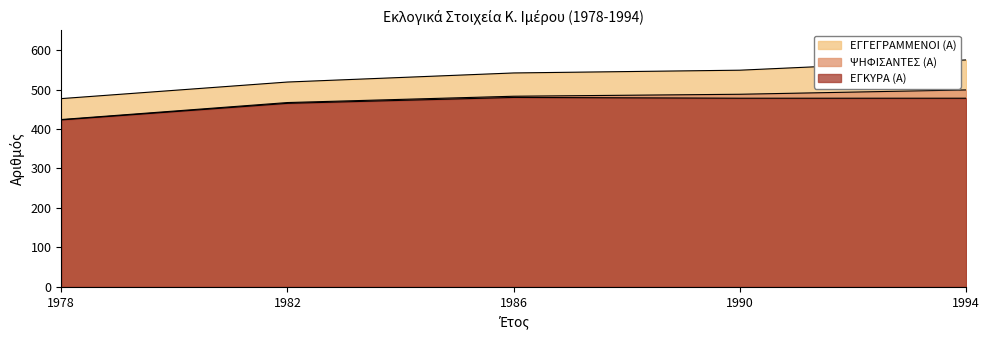

Is it true that ΨΗΦΙΣΑΝΤΕΣ (Α) equals 488 at 1990?

True